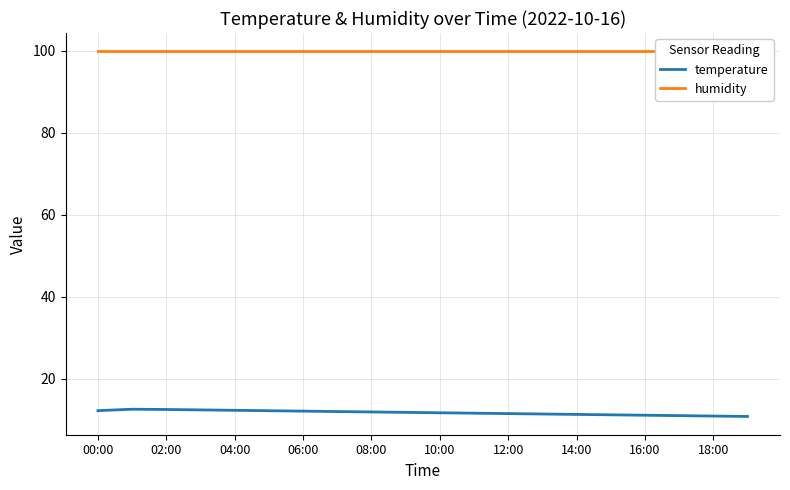

What is the sum of all temperature values?

234.5